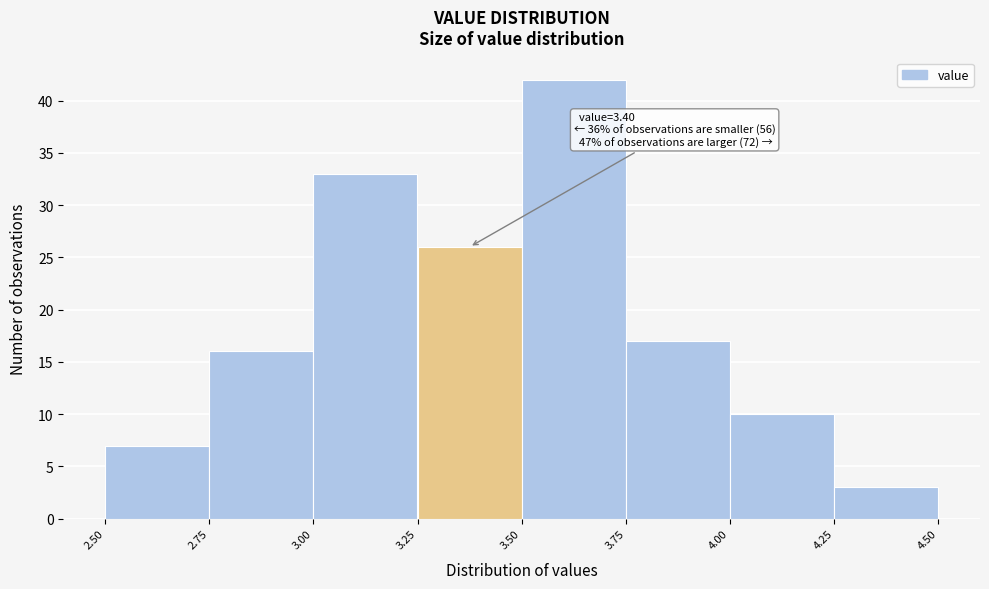

Over which range of the x-axis is the bar tallest?

3.50 to 3.75